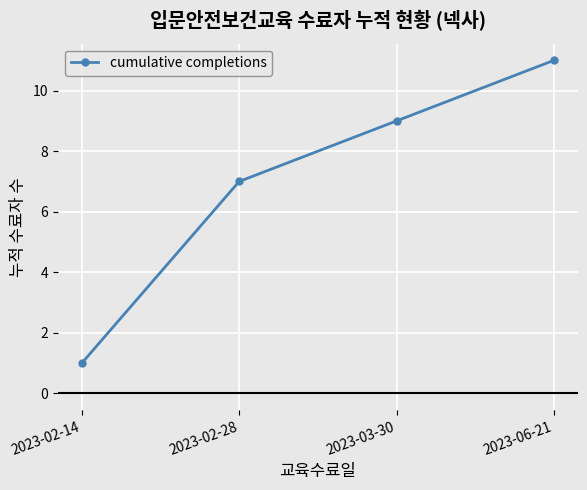

Reading left to right, list all the values displayed in this chart.

1	7	9	11